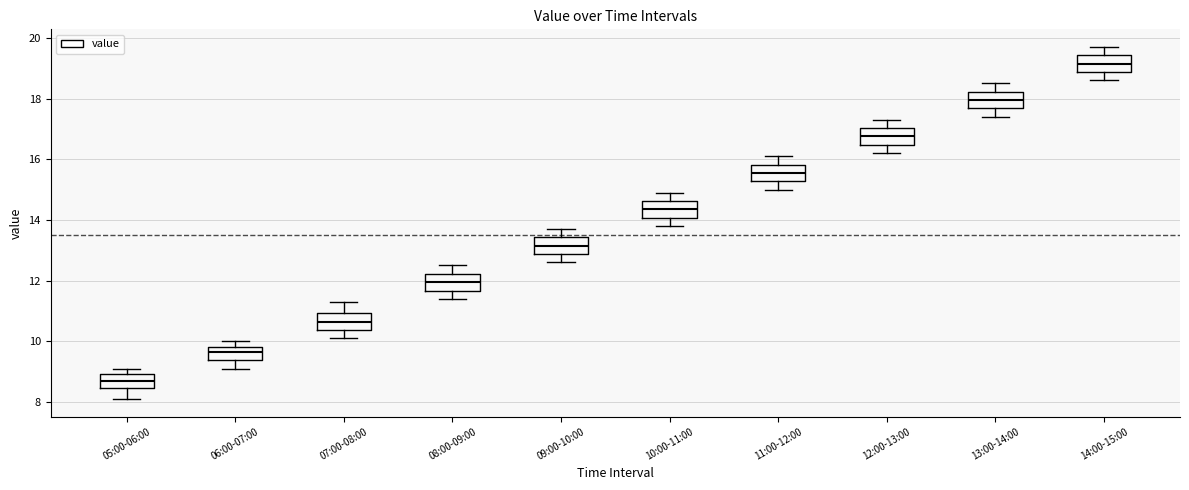

Reading left to right, transcribe this box plot: for each box, give where its median line is, the range the box spans, and where its two whiskers end, as read against the y-axis. The values are not printed on the chart, so give them approximately, as read against the axis.

05:00-06:00: median 8.8, box 8.4 to 9.0, whiskers 8.2 to 9.2
06:00-07:00: median 9.6, box 9.4 to 9.8, whiskers 9.2 to 10.0
07:00-08:00: median 10.6, box 10.4 to 11.0, whiskers 10.2 to 11.4
08:00-09:00: median 12.0, box 11.6 to 12.2, whiskers 11.4 to 12.6
09:00-10:00: median 13.2, box 12.8 to 13.4, whiskers 12.6 to 13.8
10:00-11:00: median 14.4, box 14.0 to 14.6, whiskers 13.8 to 15.0
11:00-12:00: median 15.6, box 15.2 to 15.8, whiskers 15.0 to 16.2
12:00-13:00: median 16.8, box 16.4 to 17.0, whiskers 16.2 to 17.4
13:00-14:00: median 18.0, box 17.6 to 18.2, whiskers 17.4 to 18.6
14:00-15:00: median 19.2, box 18.8 to 19.4, whiskers 18.6 to 19.8